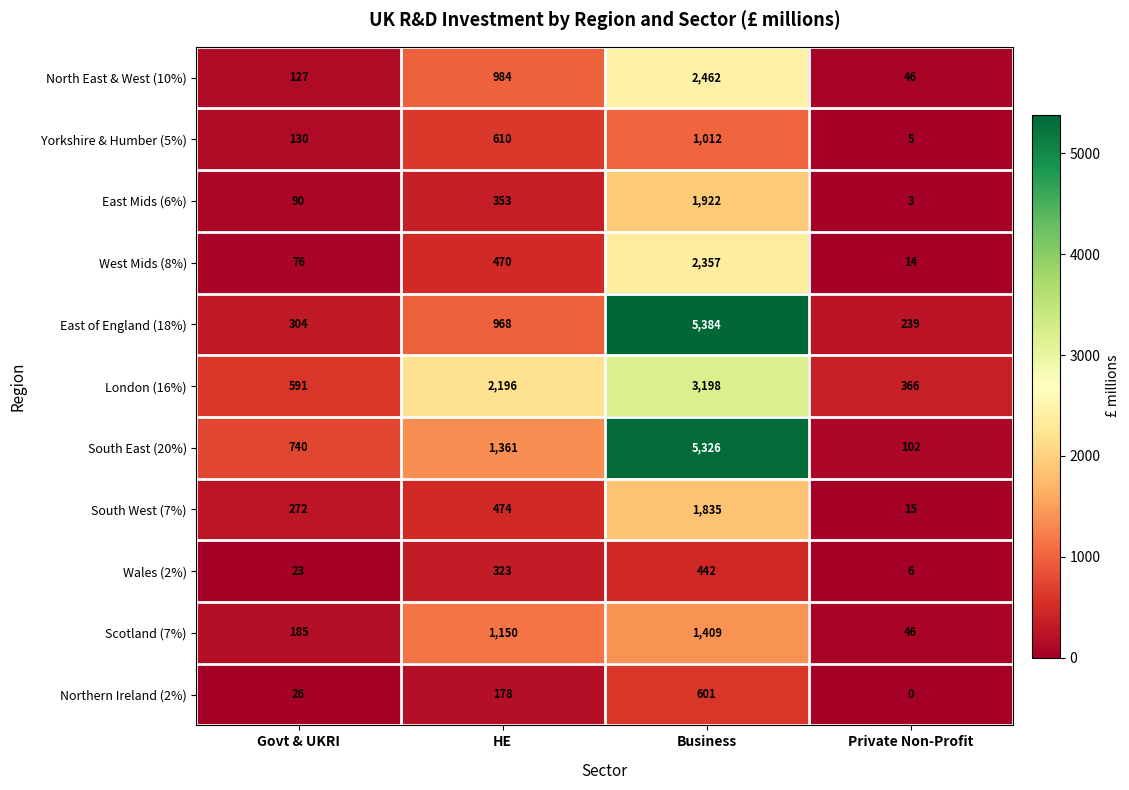

List the labels in order of Northern Ireland (2%) value, largest first.

Business, HE, Govt & UKRI, Private Non-Profit